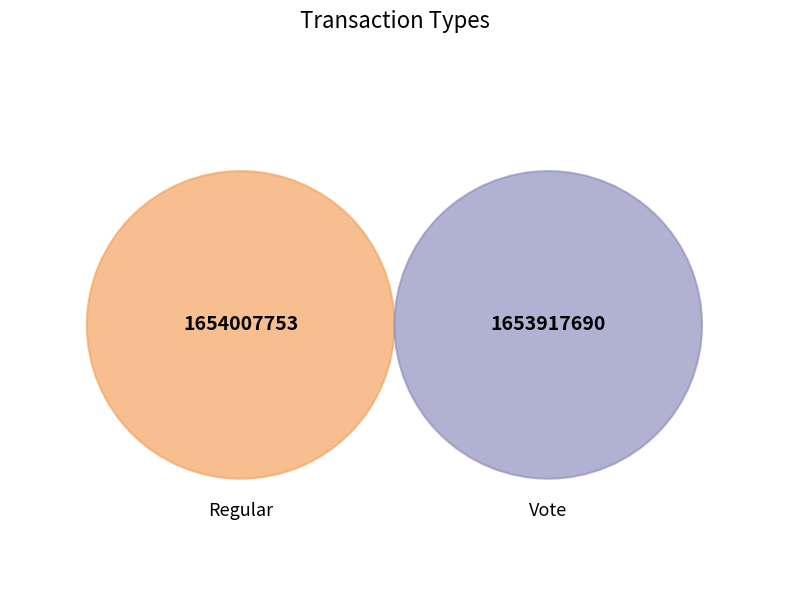

Does any single category account for the majority?

Yes